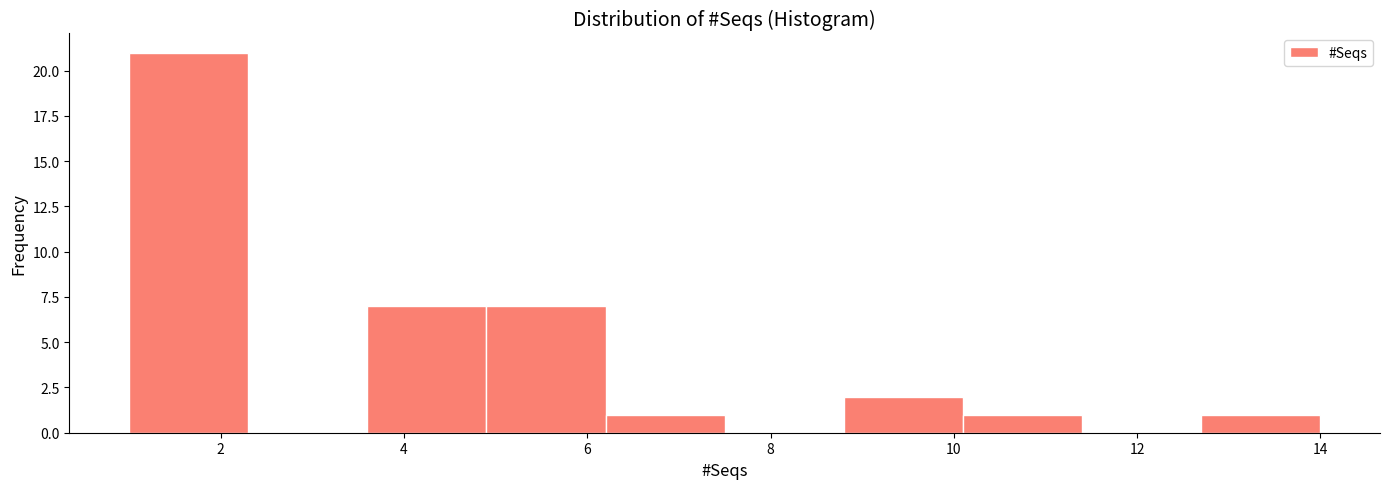

Reading left to right, list every bar in this chart as the range it spans on the x-axis followed by its height. Neither the bar edges nor the heights are printed on the chart, so give them approximately, as read against the axes.

1.0 to 2.3: 21
2.3 to 3.6: 0
3.6 to 4.9: 7
4.9 to 6.2: 7
6.2 to 7.5: 1
7.5 to 8.8: 0
8.8 to 10.1: 2
10.1 to 11.4: 1
11.4 to 12.7: 0
12.7 to 14.0: 1